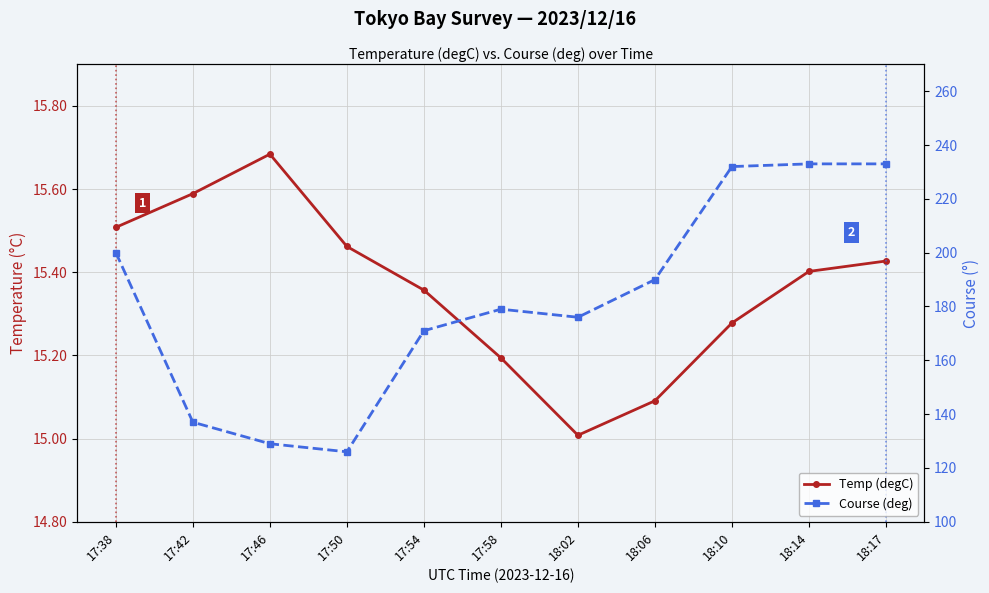

At which label does Course (deg) first exceed 179?

17:38